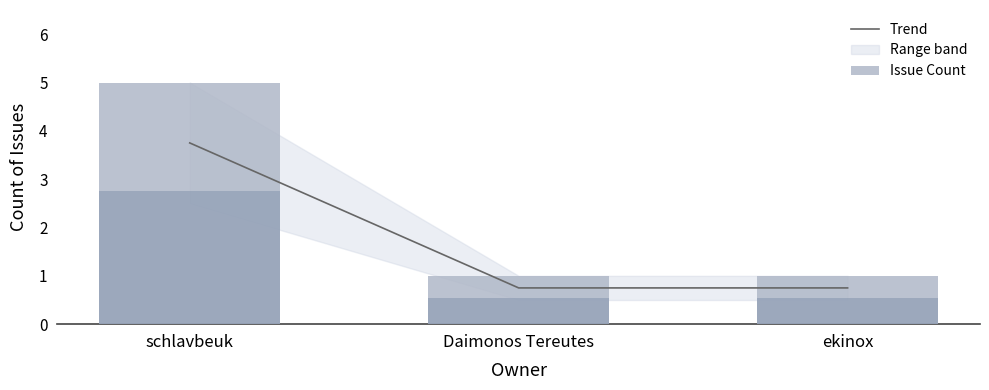

What is the sum of all Trend values?

5.2